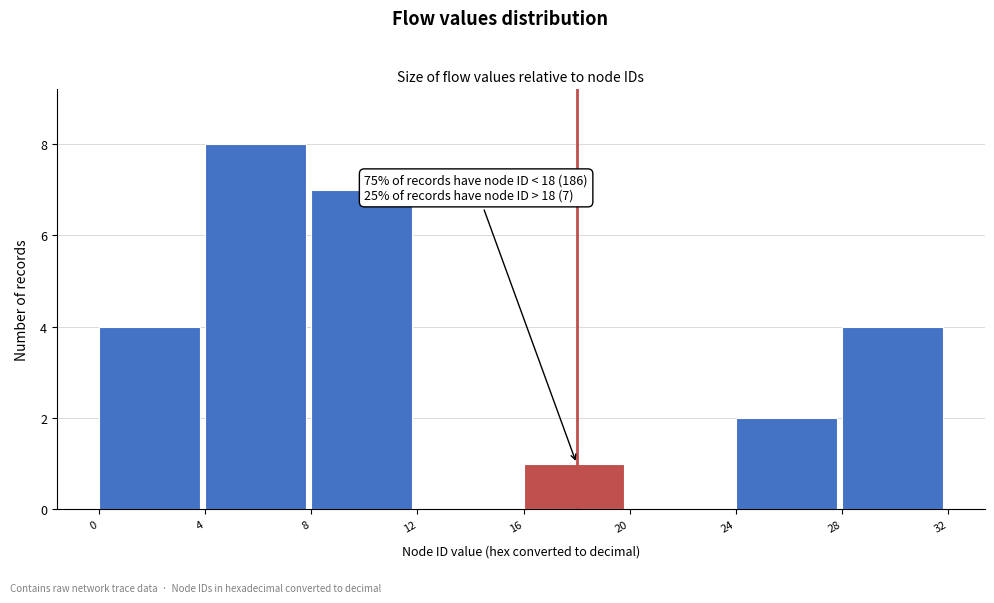

Over which range of the x-axis is the bar tallest?

4 to 8